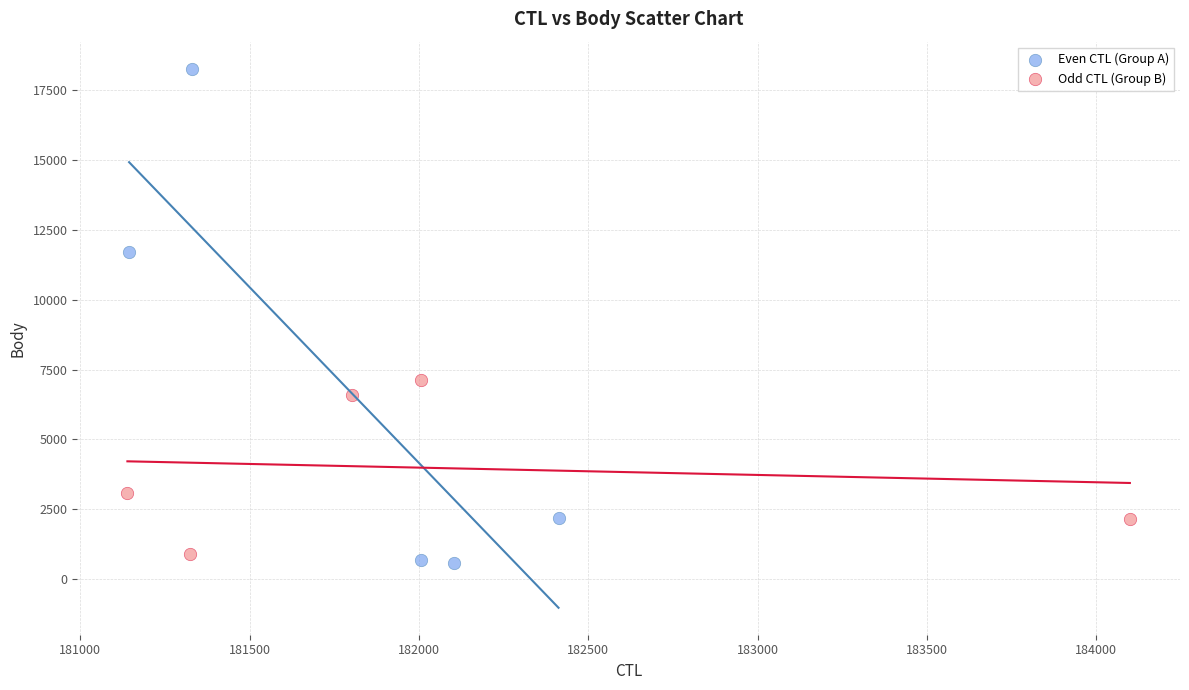

Which series reaches the minimum Y coordinate?

Even CTL (Group A)